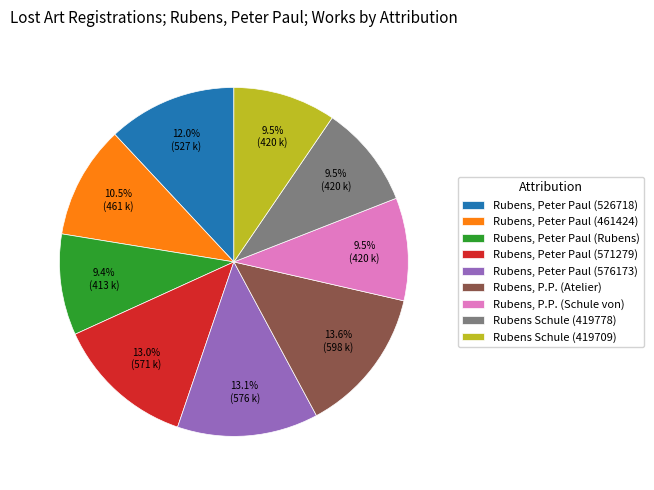

How many segments does this pie chart have?

9